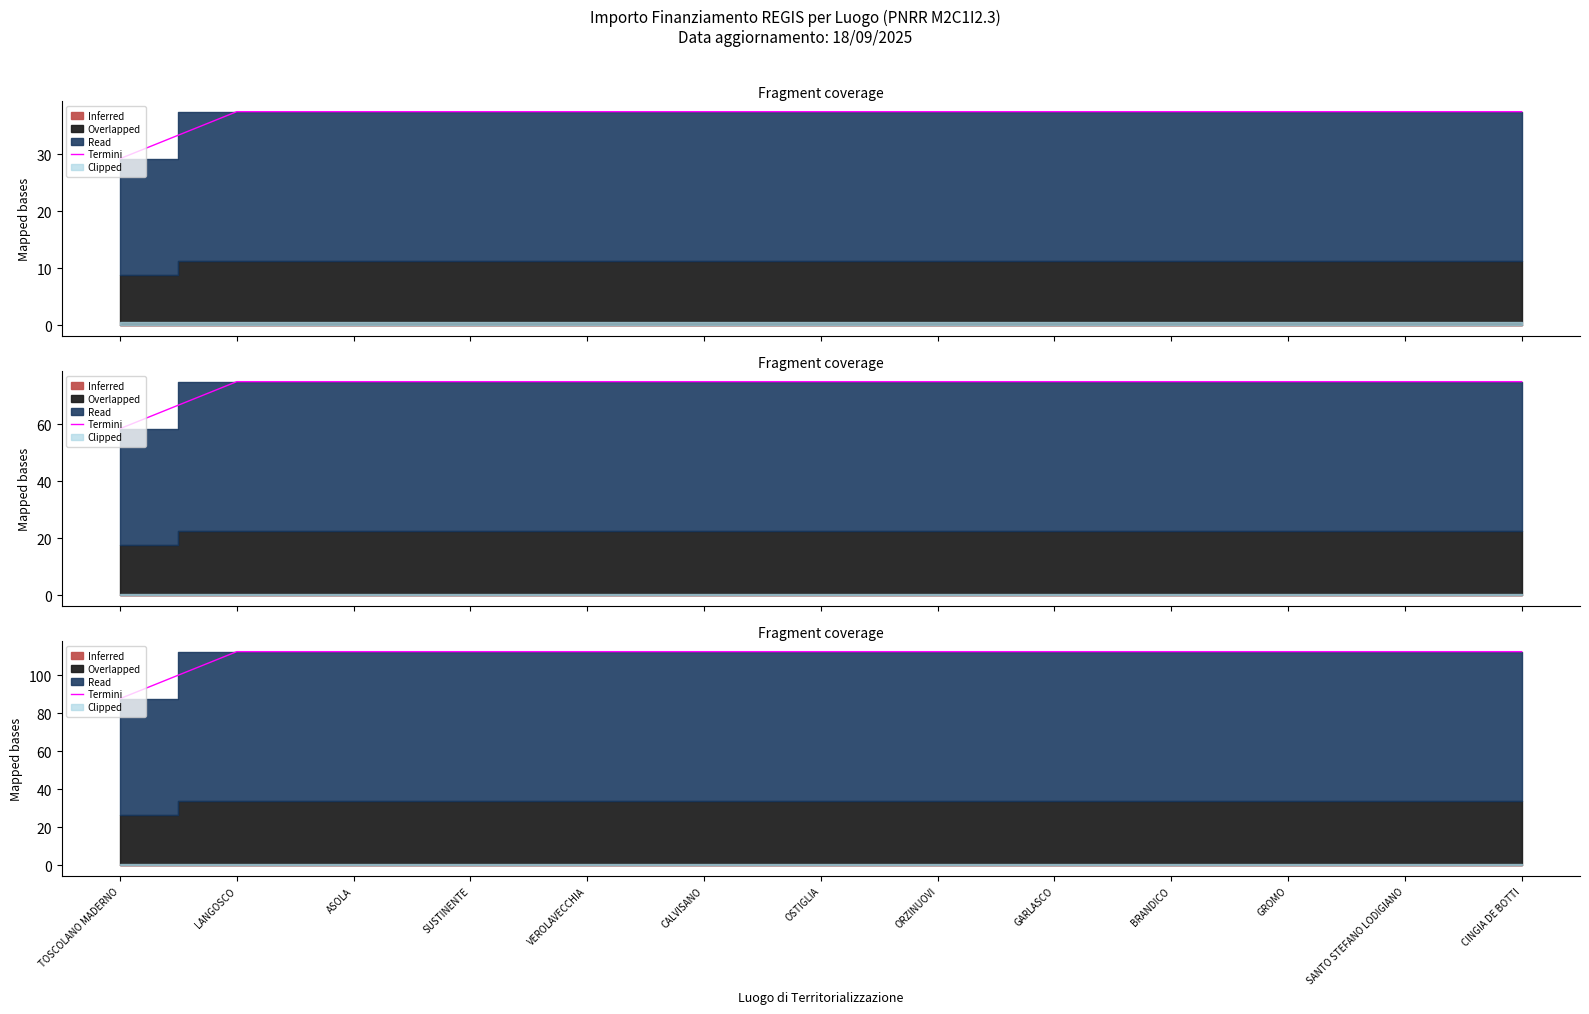

At which category does the chart reach its minimum across all series?

TOSCOLANO MADERNO